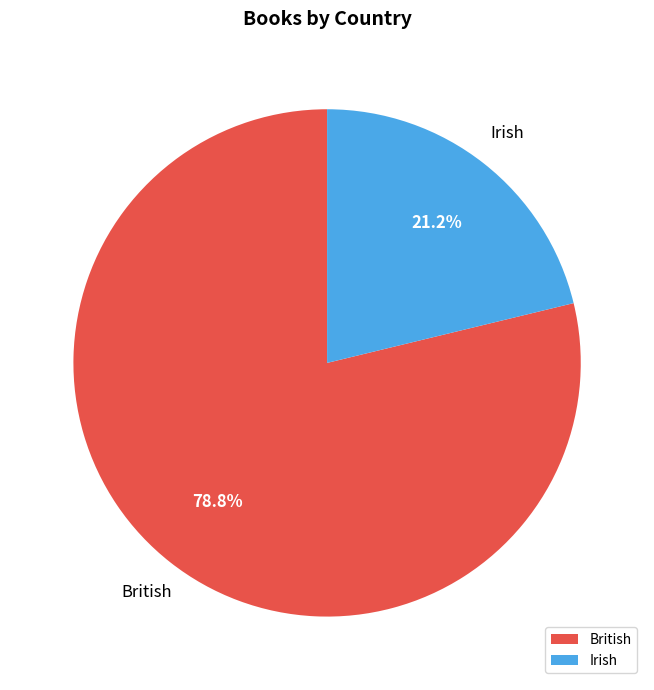

What is the total percentage of Irish and British?

100.0%